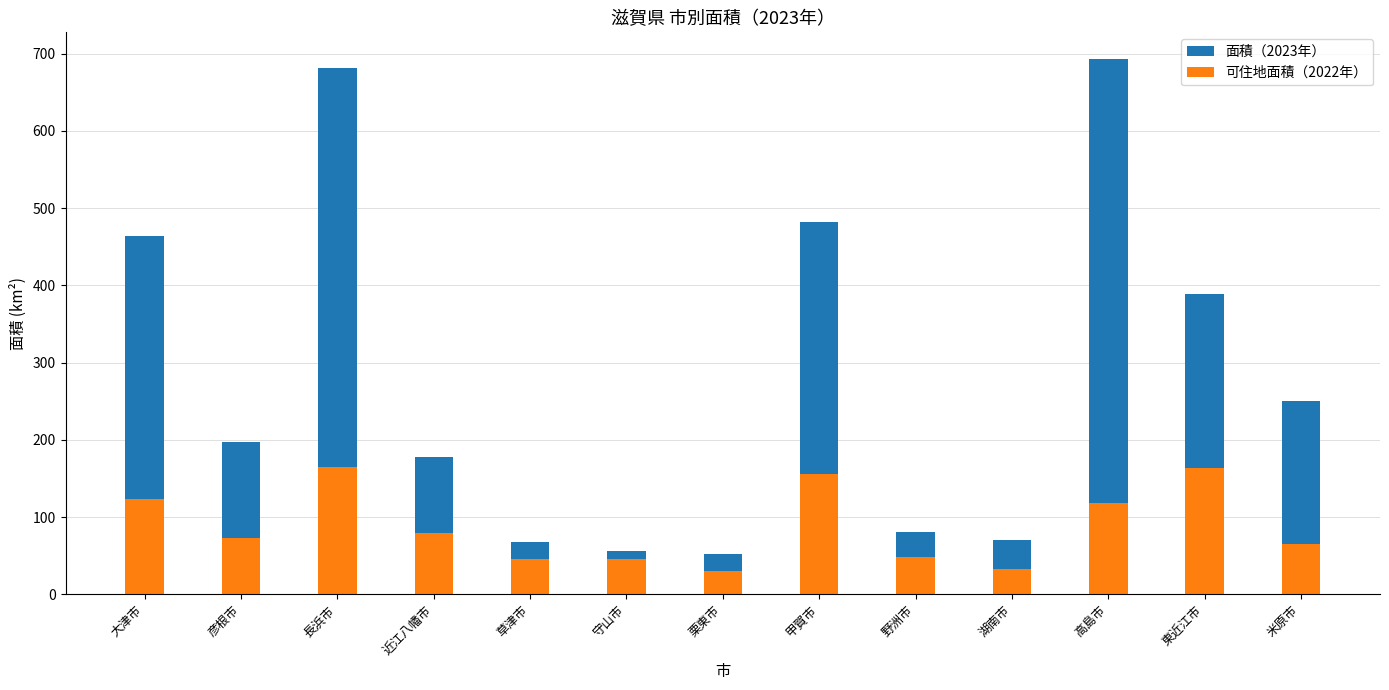

The value of 面積（2023年） at 近江八幡市 is 177.4. True or false?

True